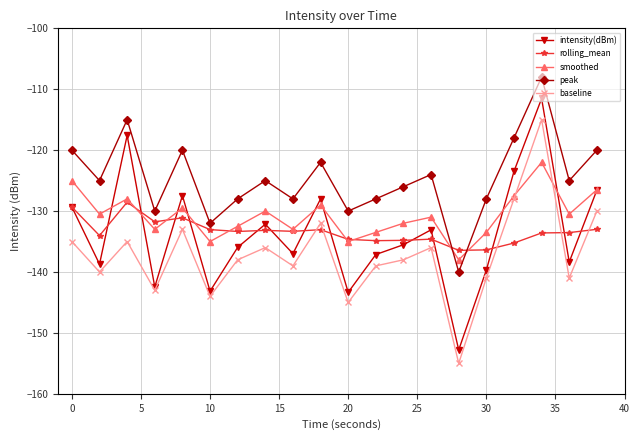

In intensity(dBm), how many points are lower than both neighbors (excluding endpoints)?

7